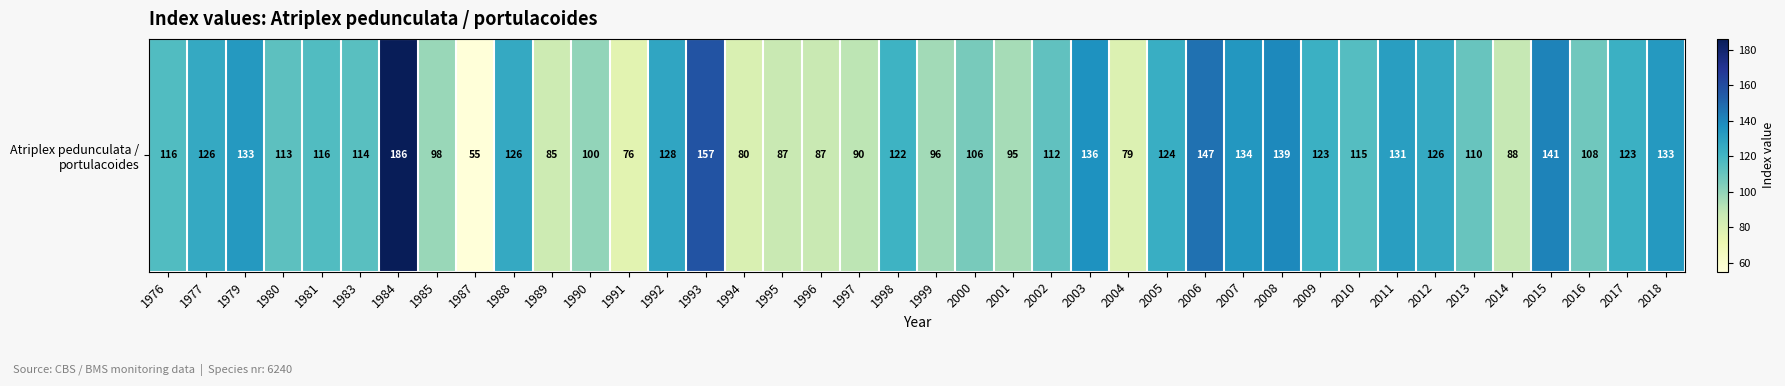

Count the number of values greater than 116.

18